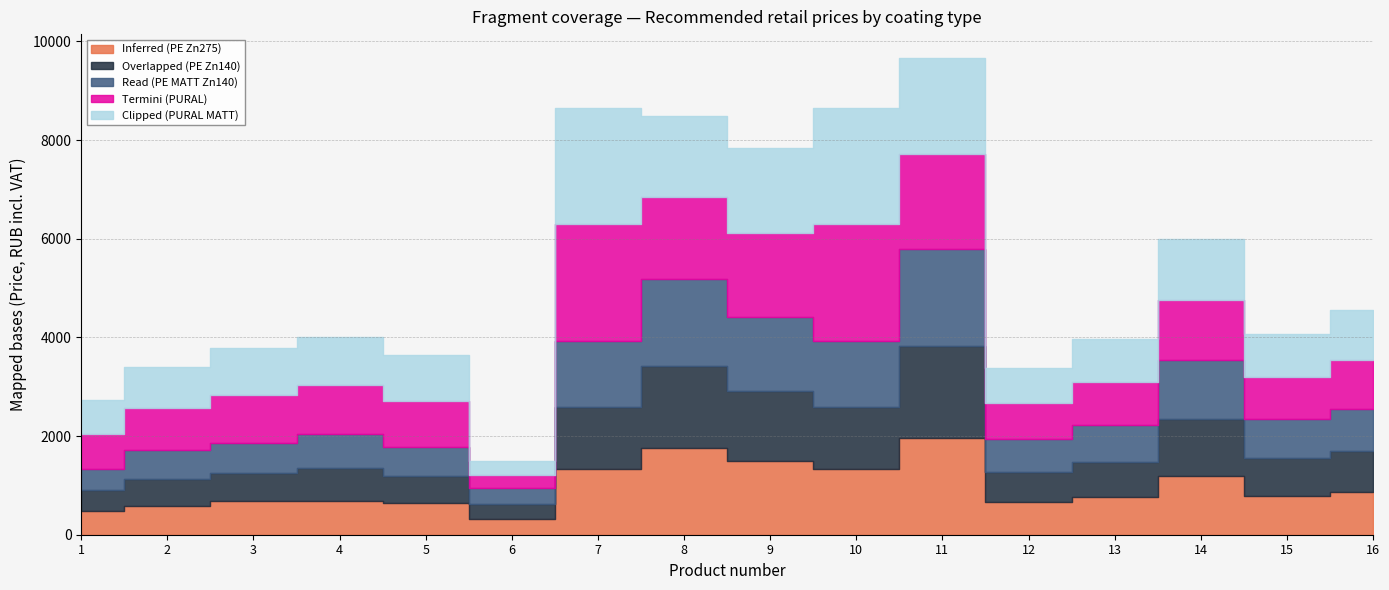

At which category is the sum across all series the highest?

11